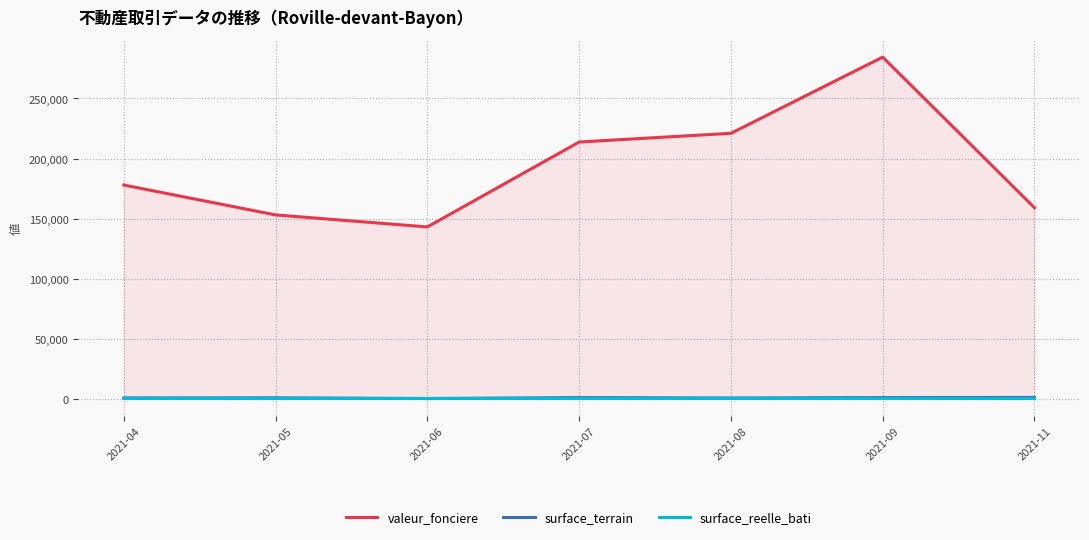

How many times do surface_reelle_bati and surface_terrain cross each other?

2